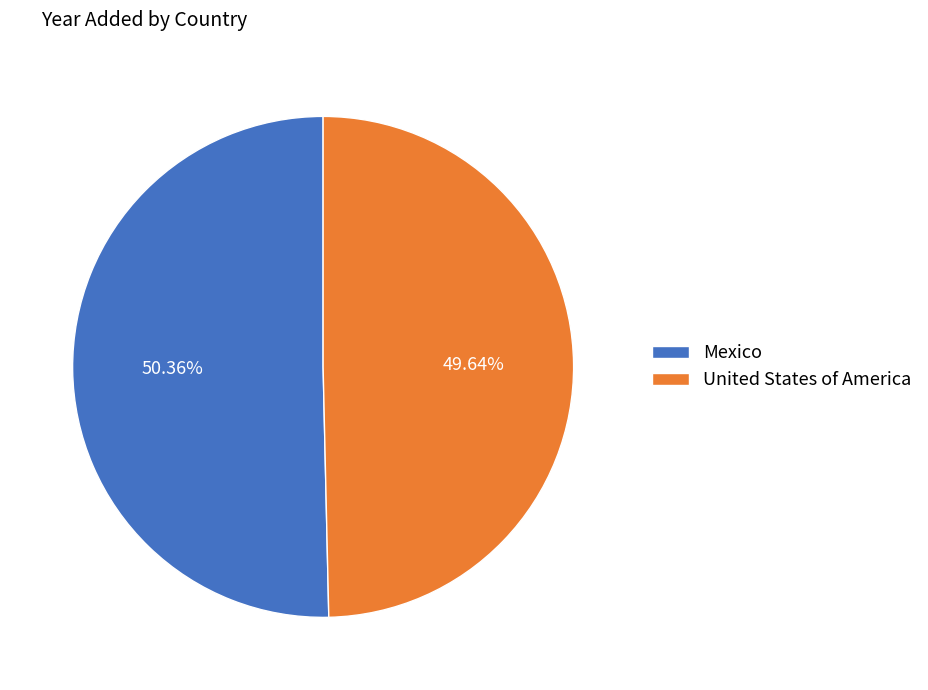

What is the largest slice in the pie chart?

Mexico